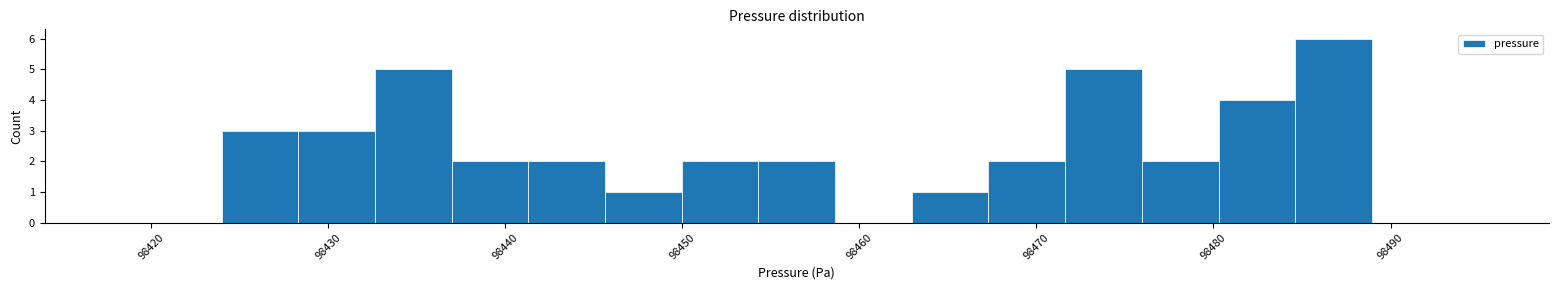

Reading left to right, transcribe this chart: for each bar, give the range it covers on the x-axis and its height. Neither the bar edges nor the heights are printed on the chart, so give them approximately, as read against the axes.

98424 to 98428: 3
98428 to 98433: 3
98433 to 98437: 5
98437 to 98441: 2
98441 to 98446: 2
98446 to 98450: 1
98450 to 98454: 2
98454 to 98459: 2
98459 to 98463: 0
98463 to 98467: 1
98467 to 98472: 2
98472 to 98476: 5
98476 to 98480: 2
98480 to 98485: 4
98485 to 98489: 6